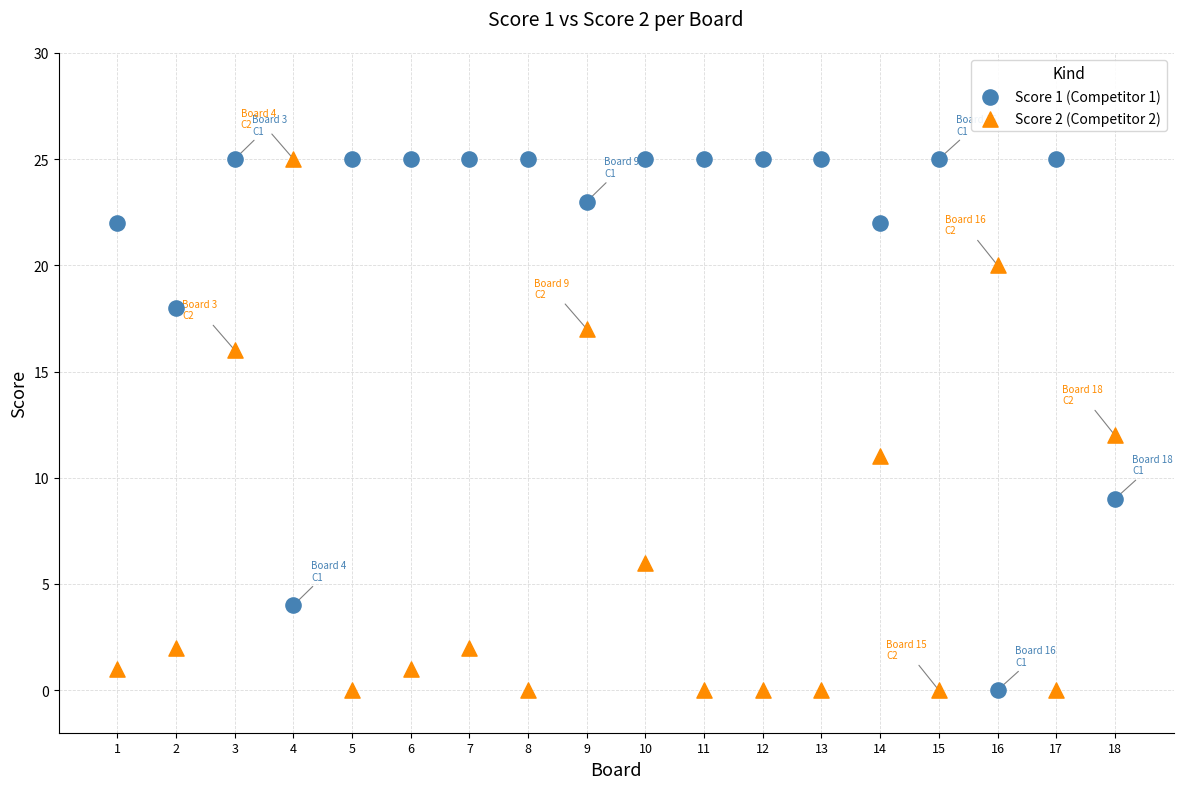

What is the X range (max minus min) for the scatter plot?

17